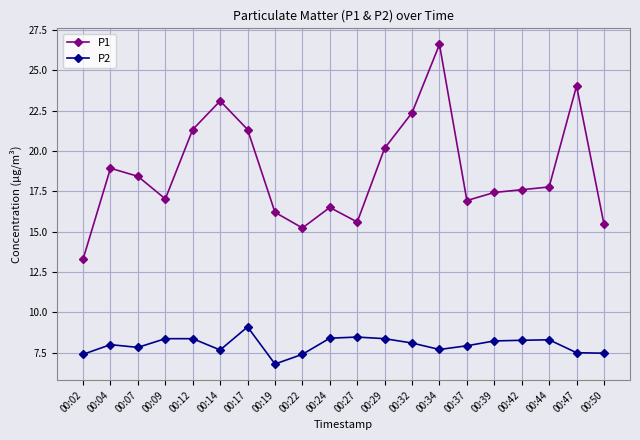

At which category does the chart reach its peak across all series?

00:34